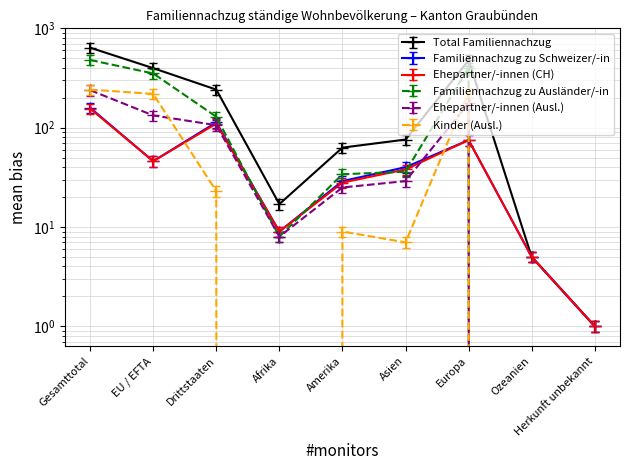

In Total Familiennachzug, how many points are lower than both neighbors (excluding endpoints)?

1